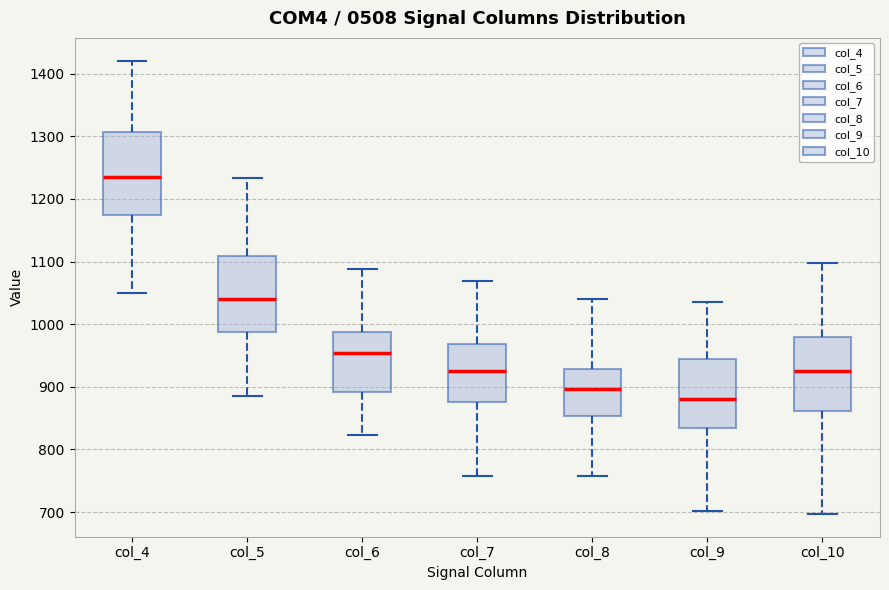

Reading left to right, read every box against the y-axis: the position of its median line, the range the box covers, and the ends of its whiskers. The values are not printed on the chart, so give them approximately, as read against the axis.

col_4: median 1230, box 1180 to 1310, whiskers 1050 to 1420
col_5: median 1040, box 990 to 1110, whiskers 890 to 1230
col_6: median 950, box 890 to 990, whiskers 820 to 1090
col_7: median 930, box 880 to 970, whiskers 760 to 1070
col_8: median 900, box 850 to 930, whiskers 760 to 1040
col_9: median 880, box 830 to 940, whiskers 700 to 1040
col_10: median 930, box 860 to 980, whiskers 700 to 1100